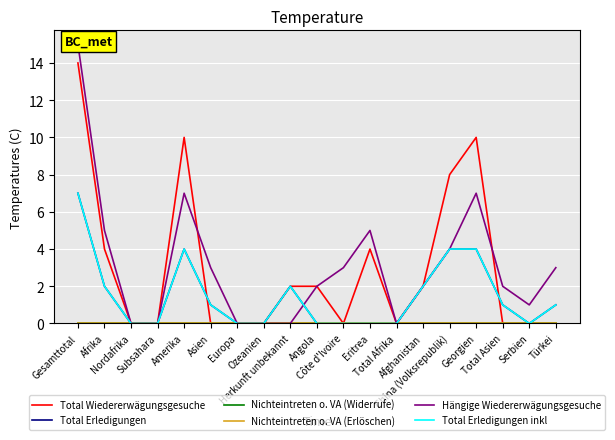

How many Total Wiedererwägungsgesuche values are between 0 and 4?

15